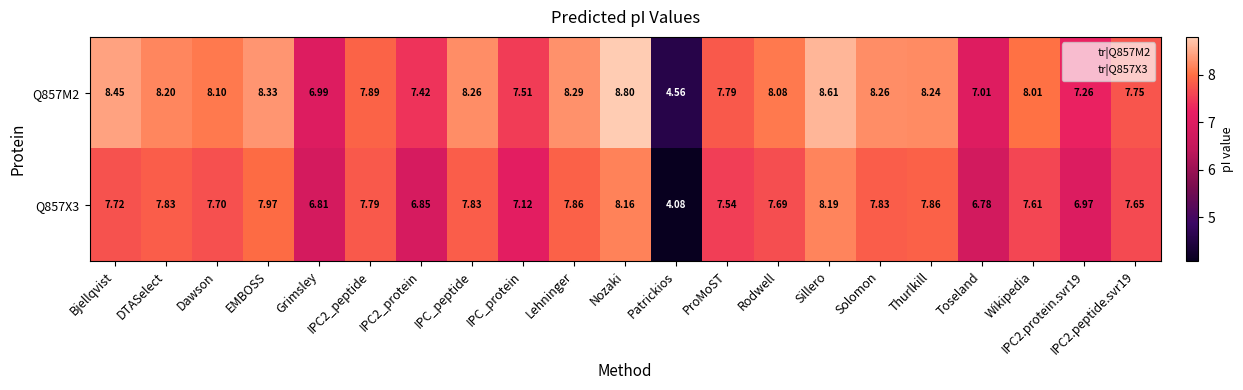

Is the value of Q857X3 at IPC2.protein.svr19 greater than the value of Q857M2 at Lehninger?

No